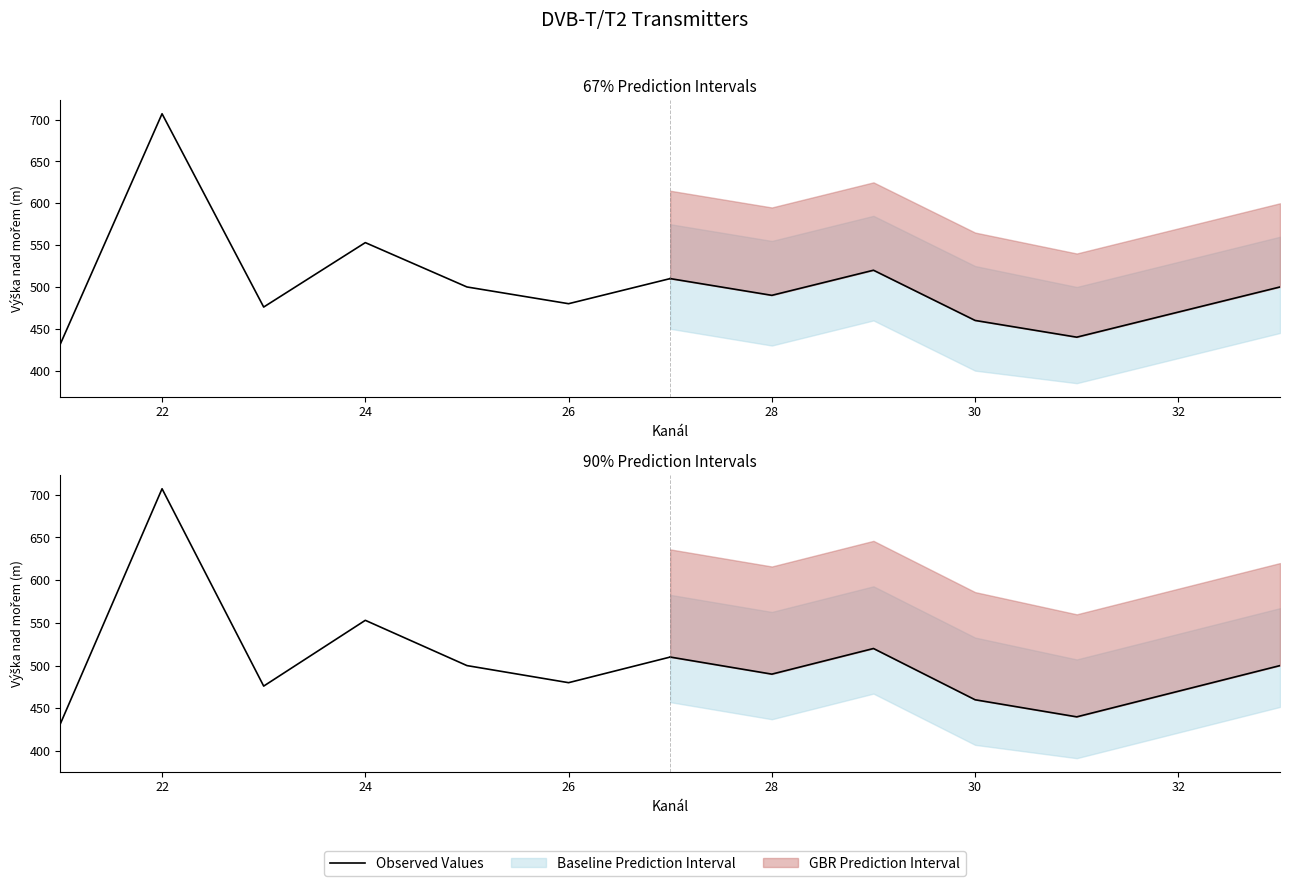

Where is the first local maximum?

22